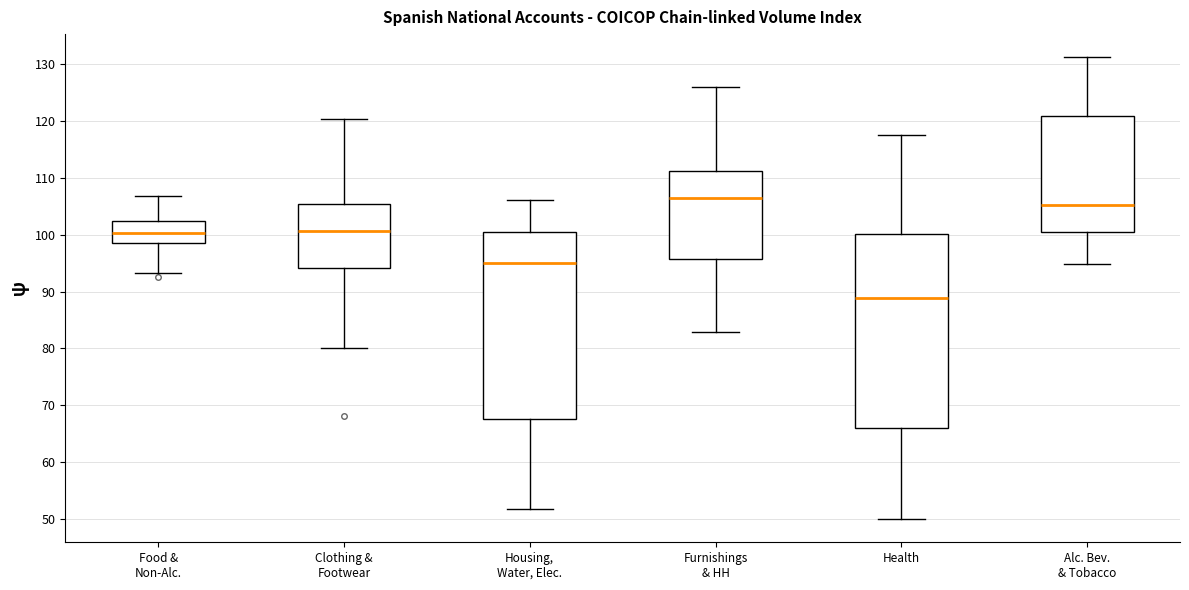

Reading left to right, read every box against the y-axis: the position of its median line, the range the box covers, and the ends of its whiskers. The values are not printed on the chart, so give them approximately, as read against the axis.

Food & Non-Alc.: median 100, box 98 to 102, whiskers 93 to 107
Clothing & Footwear: median 101, box 94 to 105, whiskers 80 to 120
Housing, Water, Elec.: median 95, box 68 to 101, whiskers 52 to 106
Furnishings & HH: median 106, box 96 to 111, whiskers 83 to 126
Health: median 89, box 66 to 100, whiskers 50 to 117
Alc. Bev. & Tobacco: median 105, box 100 to 121, whiskers 95 to 131